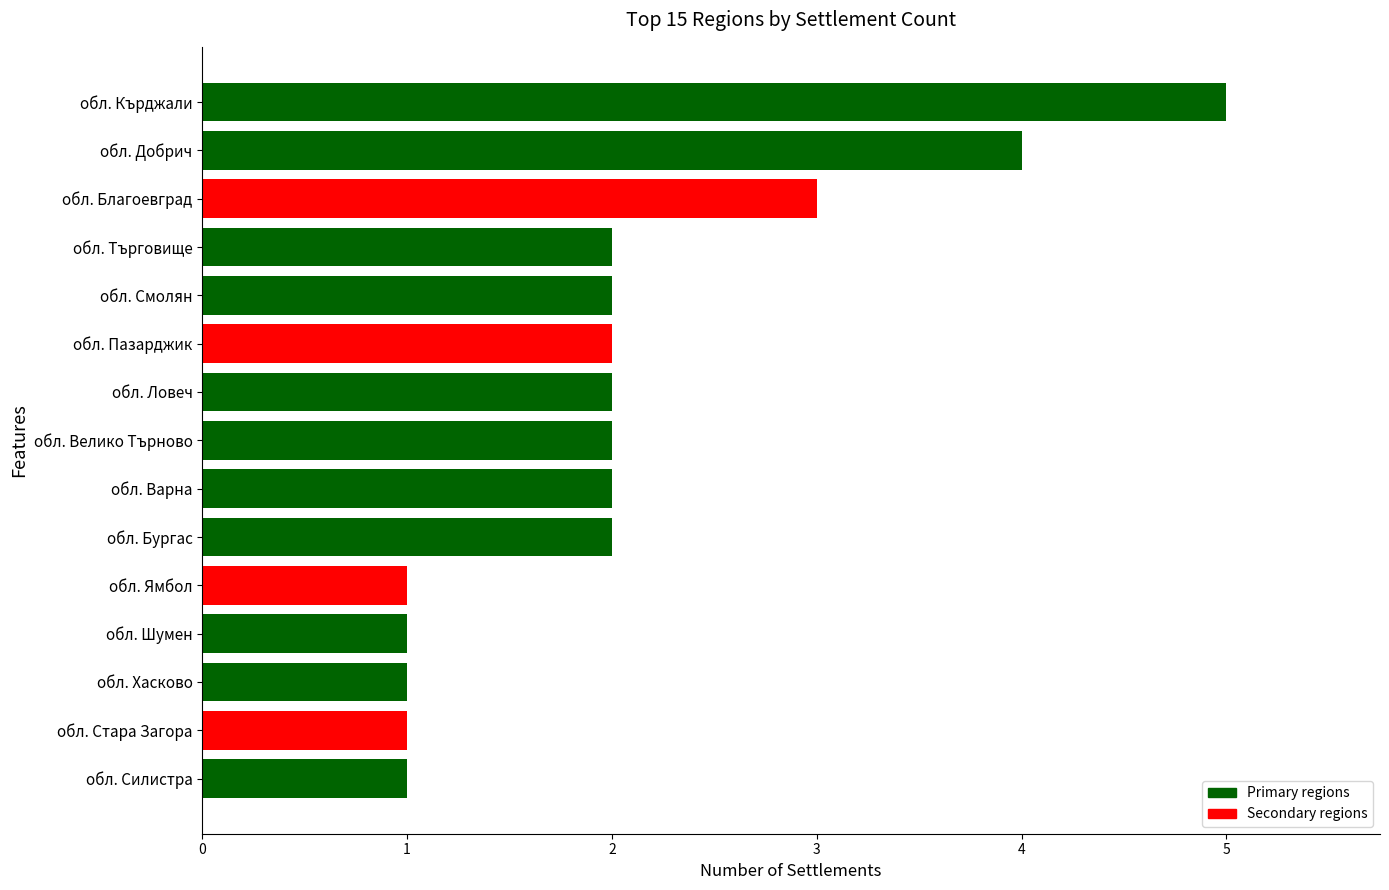

How many values are between 1 and 2?

12